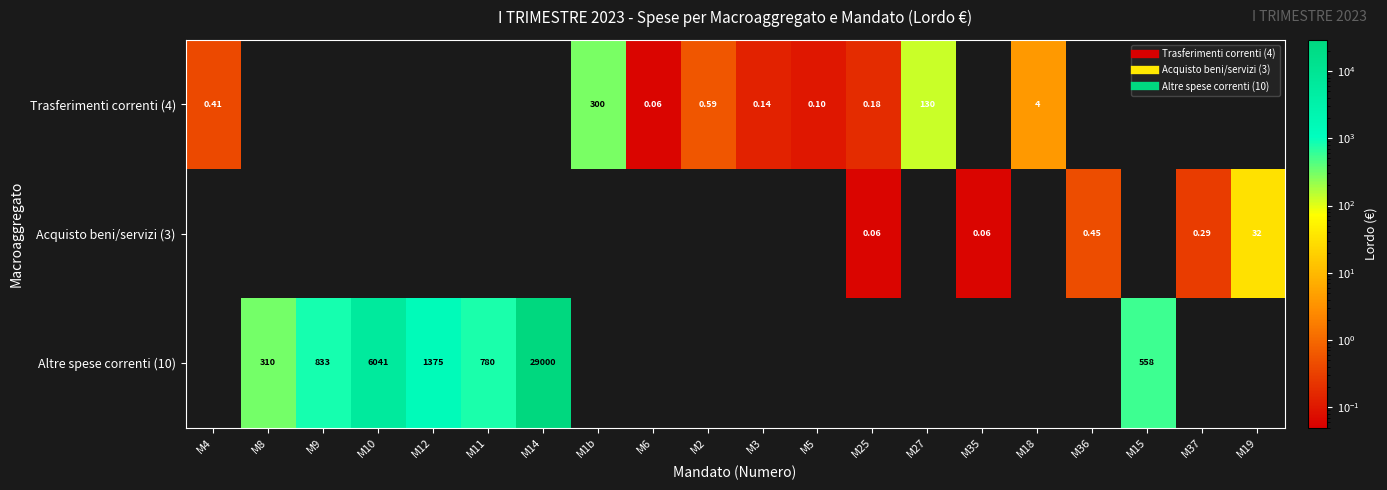

At how many categories does at least one series exceed 19166?

1